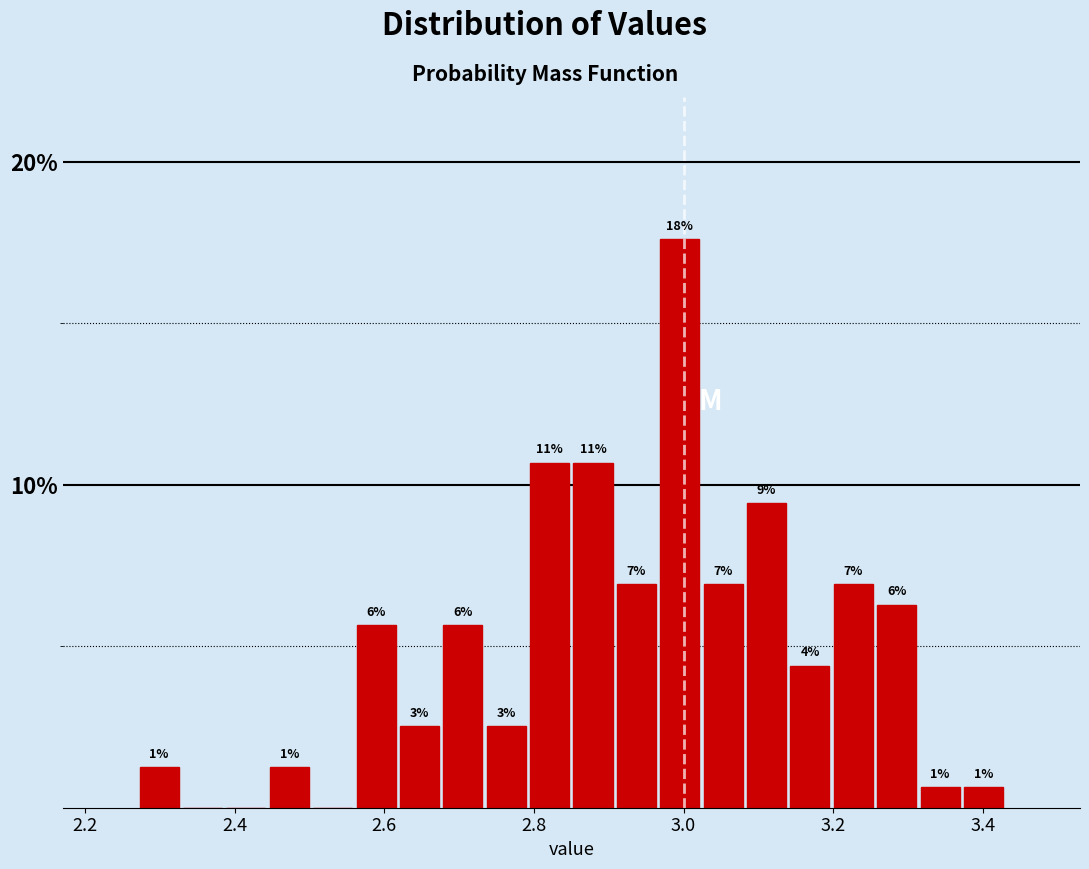

Read against the x-axis, roughly where is the centre of the tallest bar?

3.00